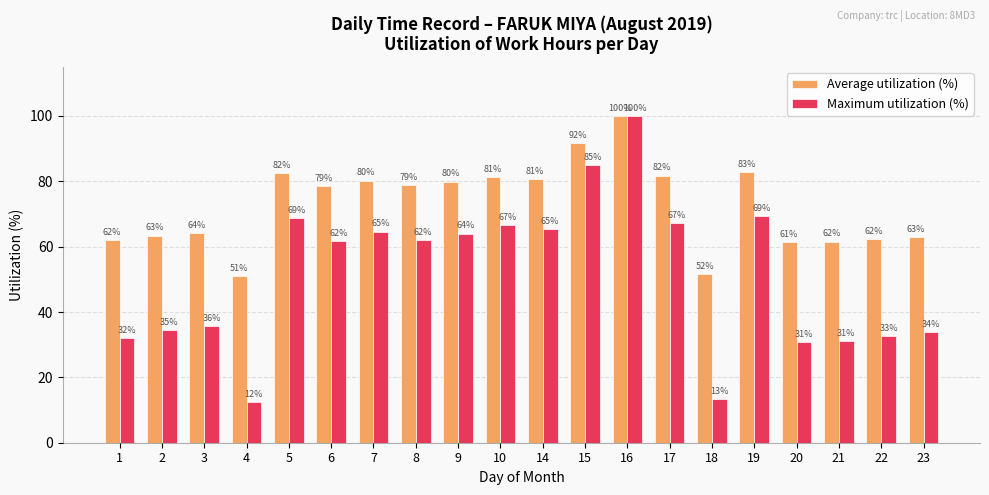

What is the sum of the Average utilization (%) values at 22 and 9?

142.2